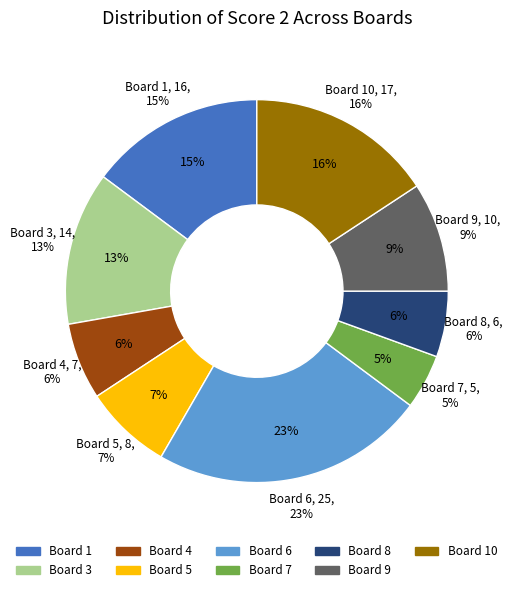

True or false: Board 4 accounts for 6% of the total.

True